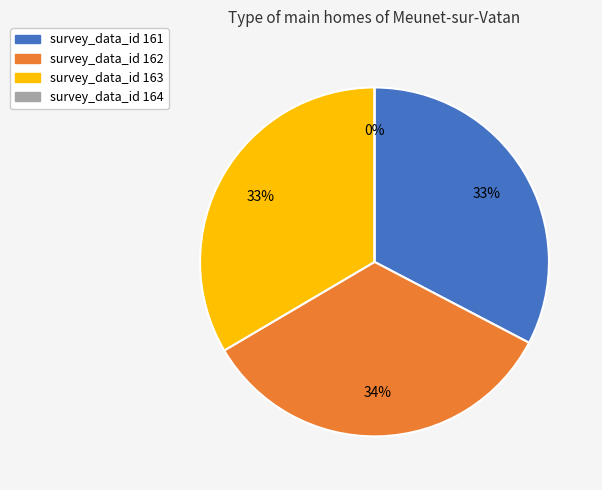

What percentage is NOT represented by 163?

66.5%